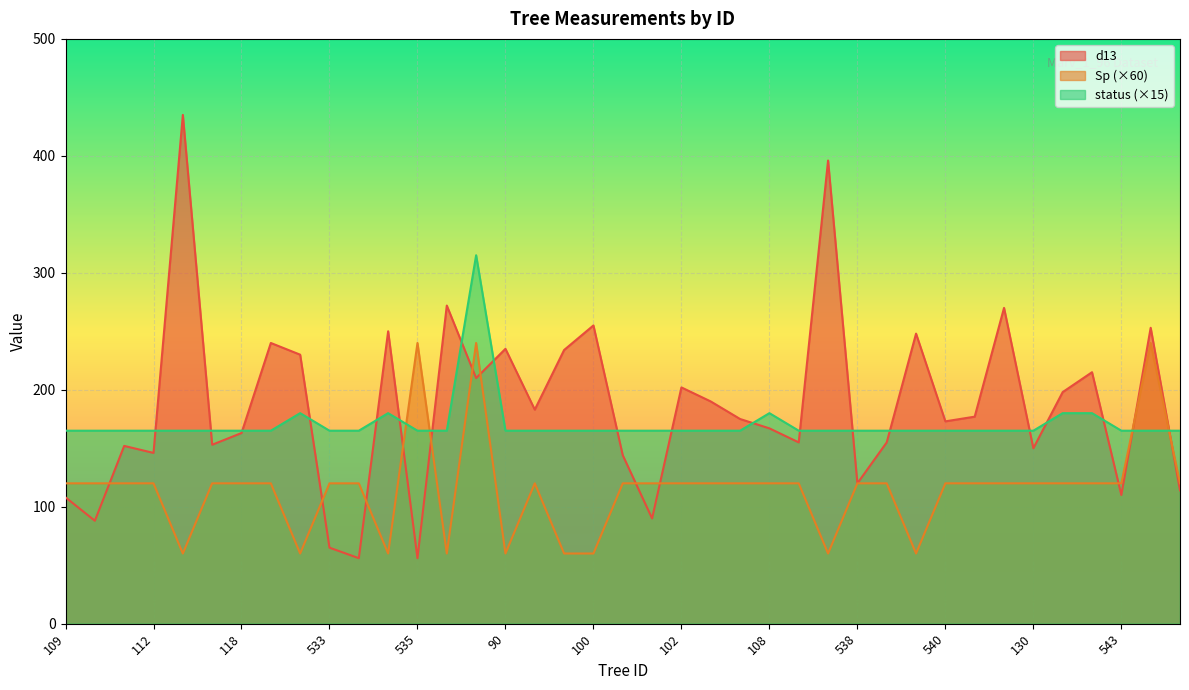

Rank the series by their maximum value, from highest to lowest.

d13, status (×15), Sp (×60)